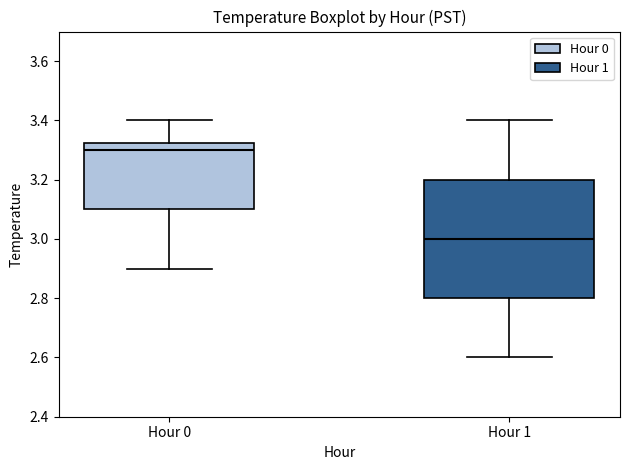

Reading left to right, transcribe this box plot: for each box, give where its median line is, the range the box spans, and where its two whiskers end, as read against the y-axis. The values are not printed on the chart, so give them approximately, as read against the axis.

Hour 0: median 3.30, box 3.10 to 3.32, whiskers 2.90 to 3.40
Hour 1: median 3.00, box 2.80 to 3.20, whiskers 2.60 to 3.40